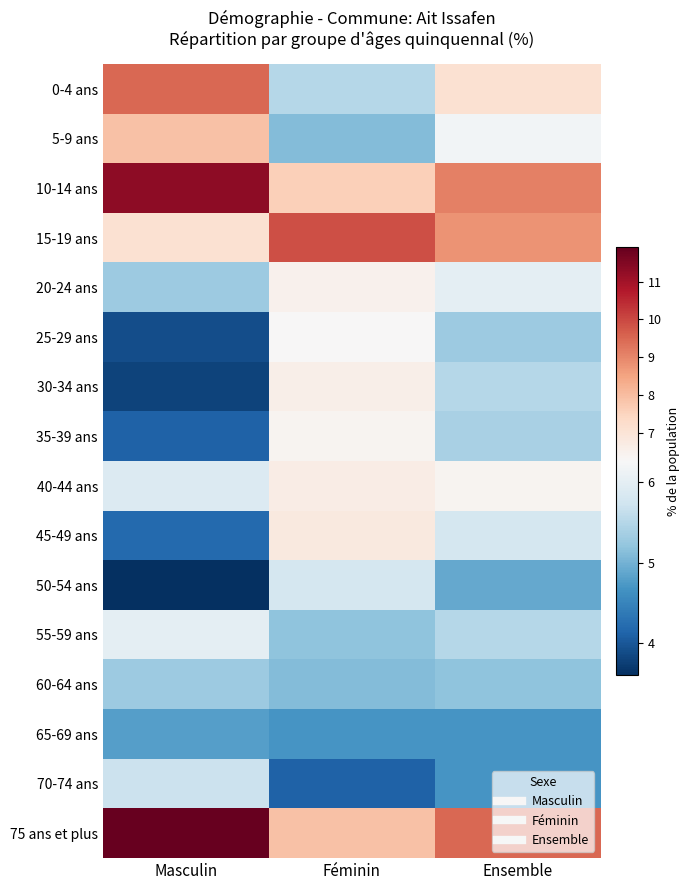

Reading right to left, transcribe all the data shown in this chart.

0-4 ans: Ensemble=7.1	Féminin=5.5	Masculin=9.5
5-9 ans: Ensemble=6.2	Féminin=5.1	Masculin=7.9
10-14 ans: Ensemble=9.1	Féminin=7.6	Masculin=11.3
15-19 ans: Ensemble=8.8	Féminin=9.9	Masculin=7.1
20-24 ans: Ensemble=6.0	Féminin=6.5	Masculin=5.3
25-29 ans: Ensemble=5.3	Féminin=6.3	Masculin=3.9
30-34 ans: Ensemble=5.5	Féminin=6.6	Masculin=3.8
35-39 ans: Ensemble=5.4	Féminin=6.4	Masculin=4.1
40-44 ans: Ensemble=6.4	Féminin=6.7	Masculin=5.9
45-49 ans: Ensemble=5.8	Féminin=6.8	Masculin=4.2
50-54 ans: Ensemble=4.9	Féminin=5.8	Masculin=3.6
55-59 ans: Ensemble=5.5	Féminin=5.2	Masculin=6.0
60-64 ans: Ensemble=5.2	Féminin=5.1	Masculin=5.3
65-69 ans: Ensemble=4.7	Féminin=4.7	Masculin=4.8
70-74 ans: Ensemble=4.7	Féminin=4.1	Masculin=5.7
75 ans et plus: Ensemble=9.5	Féminin=7.9	Masculin=11.9